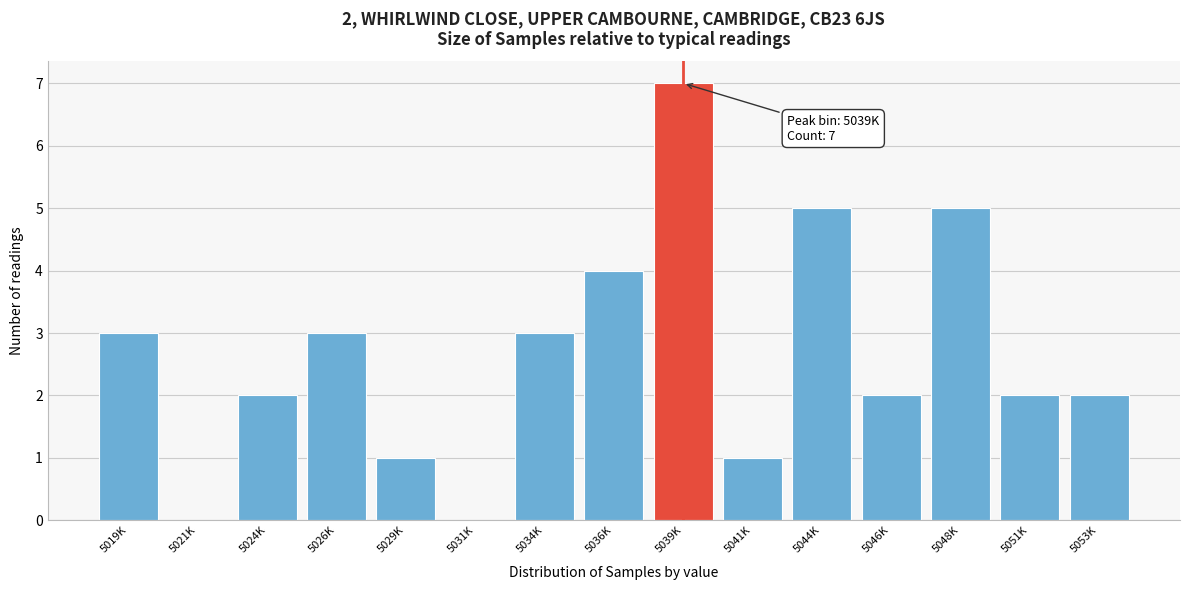

Reading left to right, transcribe all the data shown in this chart.

5019K=3	5021K=0	5024K=2	5026K=3	5029K=1	5031K=0	5034K=3	5036K=4	5039K=7	5041K=1	5044K=5	5046K=2	5048K=5	5051K=2	5053K=2